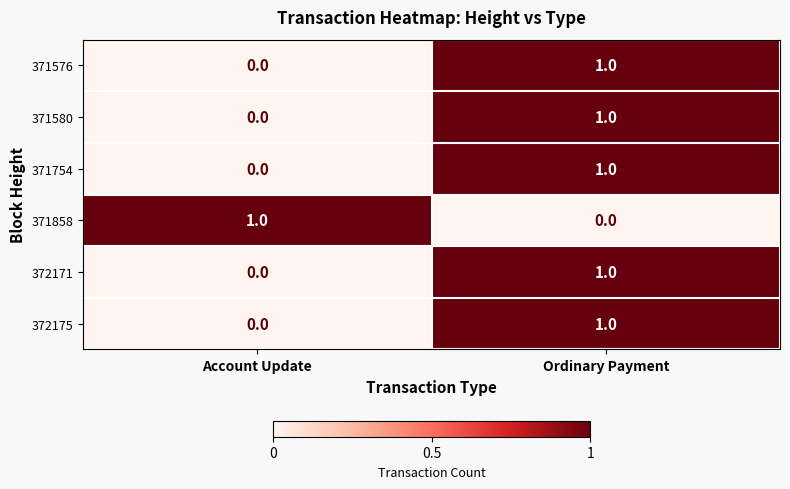

Reading left to right, what are all the values shown in this chart?

371576: Account Update=0	Ordinary Payment=1
371580: Account Update=0	Ordinary Payment=1
371754: Account Update=0	Ordinary Payment=1
371858: Account Update=1	Ordinary Payment=0
372171: Account Update=0	Ordinary Payment=1
372175: Account Update=0	Ordinary Payment=1